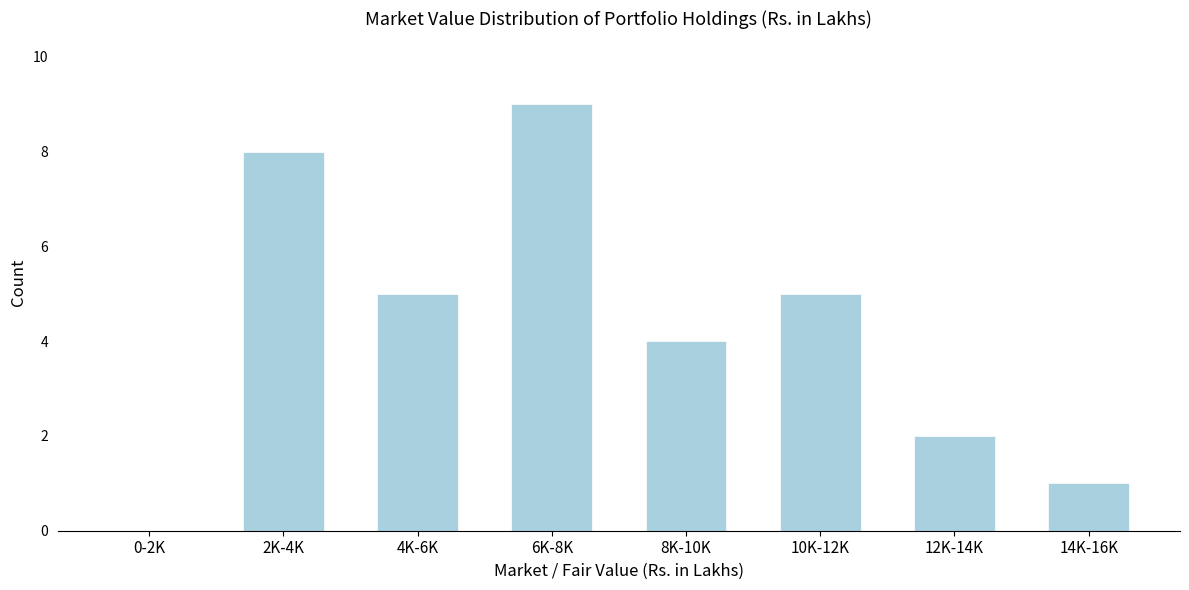

Reading right to left, list all the values displayed in this chart.

14K-16K=1	12K-14K=2	10K-12K=5	8K-10K=4	6K-8K=9	4K-6K=5	2K-4K=8	0-2K=0